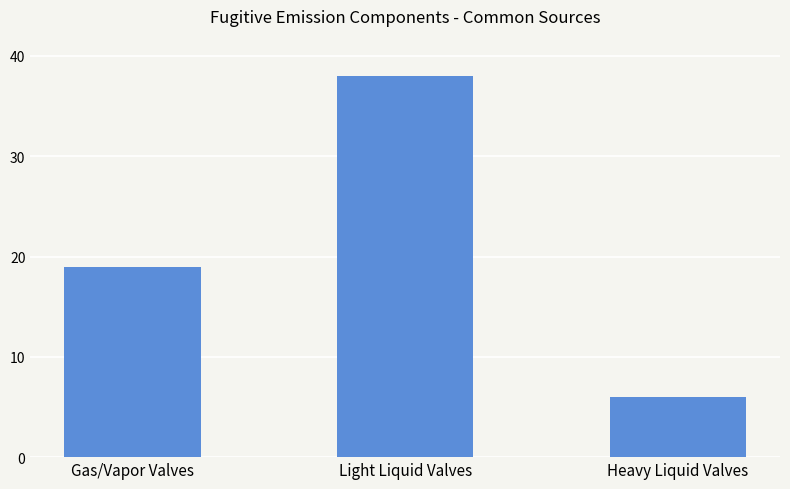

Which label corresponds to the largest value in the chart?

Light Liquid Valves